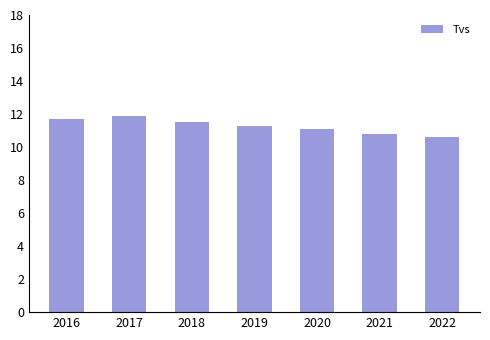

The chart shows a value of 19.2 at 2021. True or false?

False